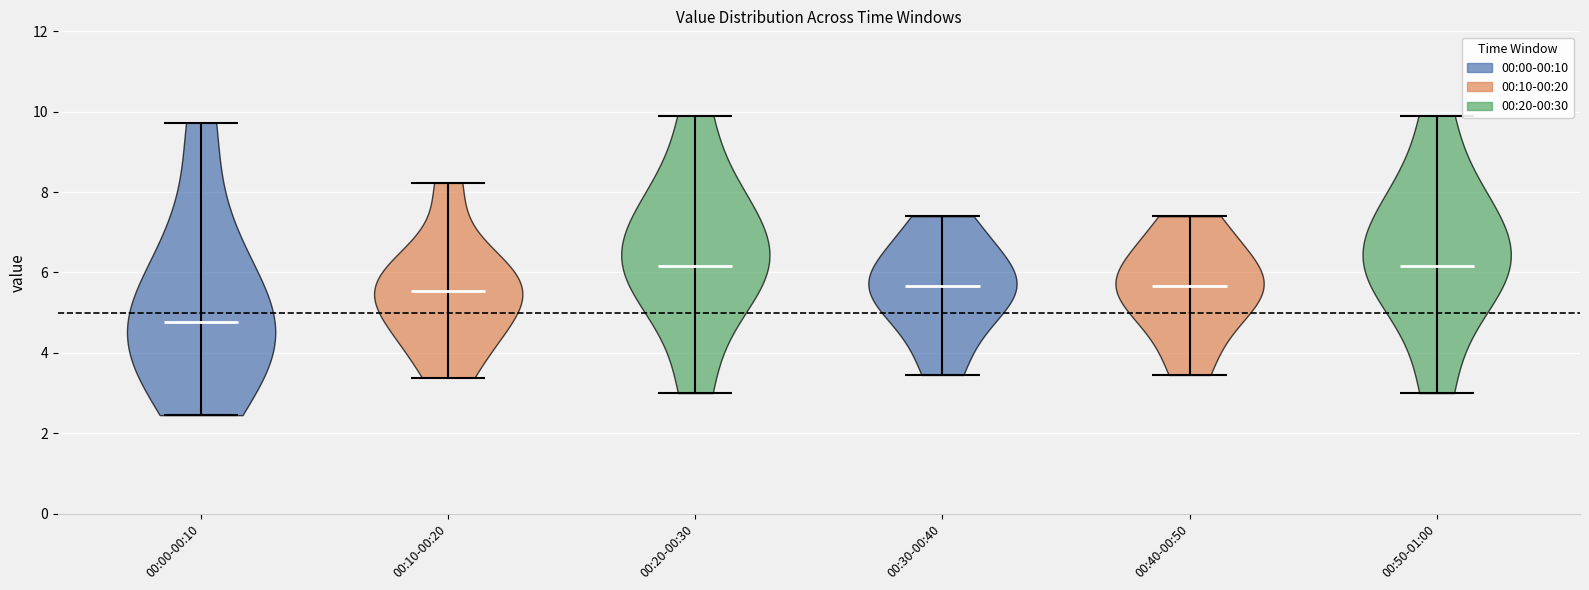

Reading left to right, read every violin against the y-axis: where its median line is, and the lowest and highest points it reaches. The values are not printed on the chart, so give them approximately, as read against the axis.

00:00-00:10: median line 4.8, lowest point 2.4, highest point 9.8
00:10-00:20: median line 5.6, lowest point 3.4, highest point 8.2
00:20-00:30: median line 6.2, lowest point 3.0, highest point 10.0
00:30-00:40: median line 5.6, lowest point 3.4, highest point 7.4
00:40-00:50: median line 5.6, lowest point 3.4, highest point 7.4
00:50-01:00: median line 6.2, lowest point 3.0, highest point 10.0